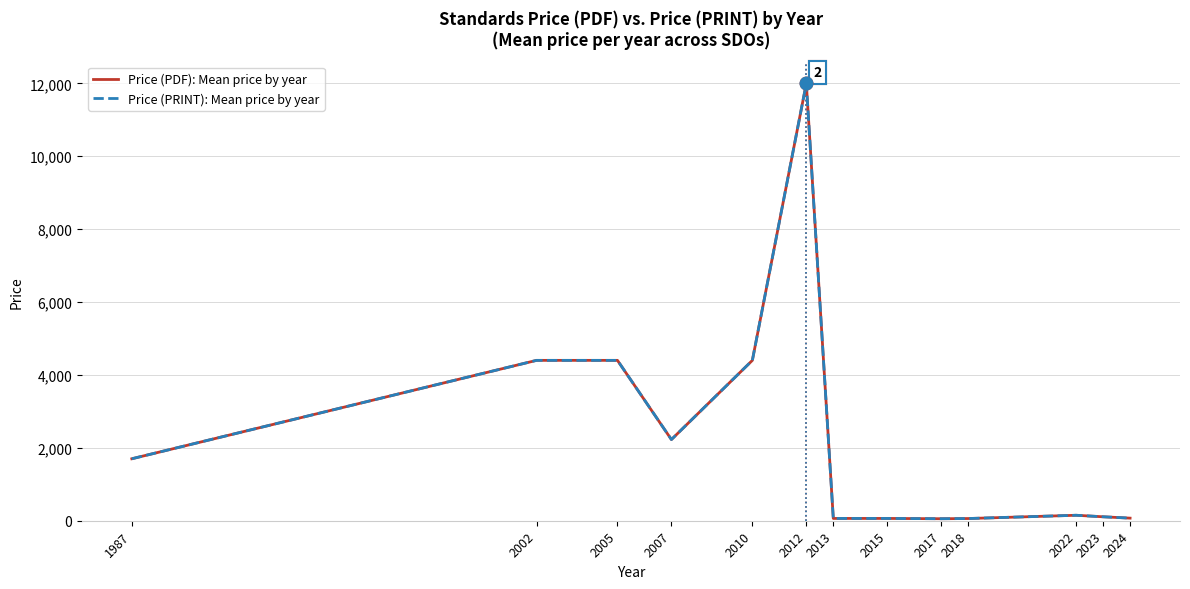

At how many categories does at least one series exceed 1449?

6